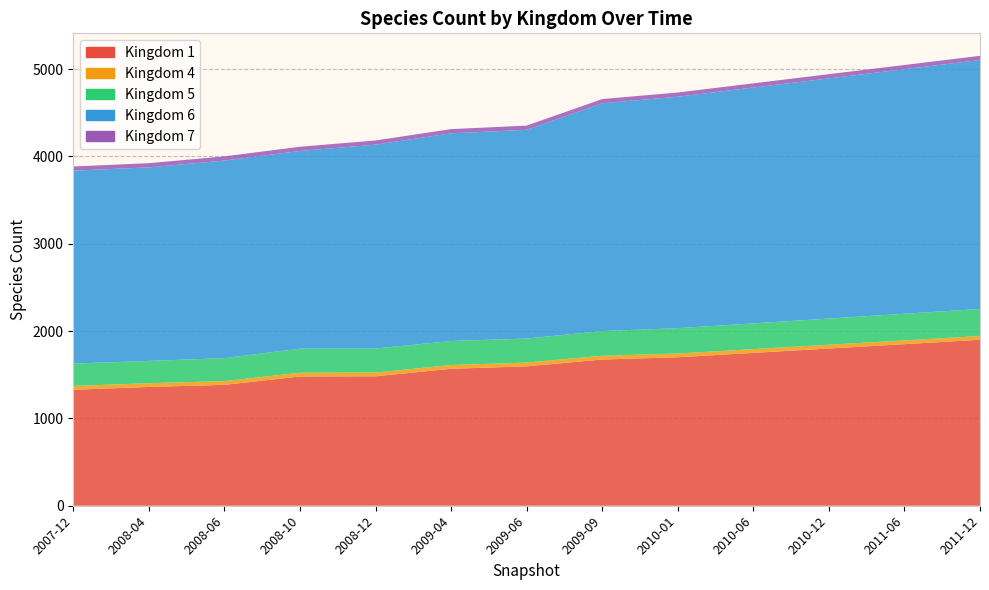

Reading left to right, transcribe all the data shown in this chart.

1: 2007-12=1328	2008-04=1360	2008-06=1384	2008-10=1480	2008-12=1482	2009-04=1568	2009-06=1596	2009-09=1674	2010-01=1700	2010-06=1750	2010-12=1800	2011-06=1850	2011-12=1900
4: 2007-12=43	2008-04=43	2008-06=43	2008-10=43	2008-12=43	2009-04=43	2009-06=43	2009-09=43	2010-01=43	2010-06=43	2010-12=43	2011-06=43	2011-12=43
5: 2007-12=257	2008-04=255	2008-06=263	2008-10=275	2008-12=275	2009-04=275	2009-06=275	2009-09=283	2010-01=290	2010-06=295	2010-12=300	2011-06=305	2011-12=310
6: 2007-12=2208	2008-04=2216	2008-06=2262	2008-10=2264	2008-12=2334	2009-04=2378	2009-06=2390	2009-09=2608	2010-01=2650	2010-06=2700	2010-12=2750	2011-06=2800	2011-12=2850
7: 2007-12=48	2008-04=48	2008-06=48	2008-10=48	2008-12=48	2009-04=48	2009-06=48	2009-09=48	2010-01=48	2010-06=48	2010-12=48	2011-06=48	2011-12=48